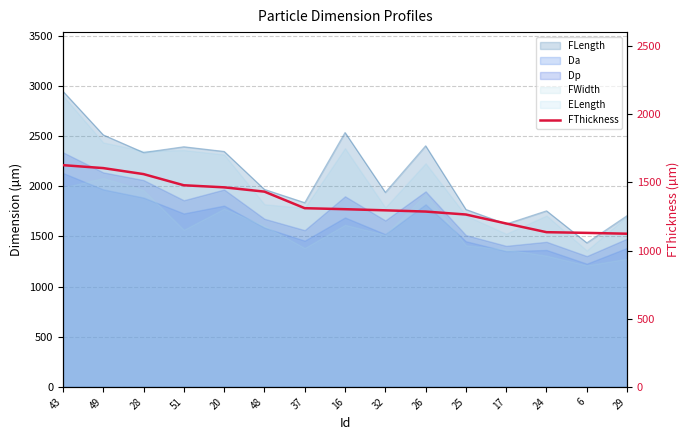

What is the difference between the values at 48 and 17?

233.8